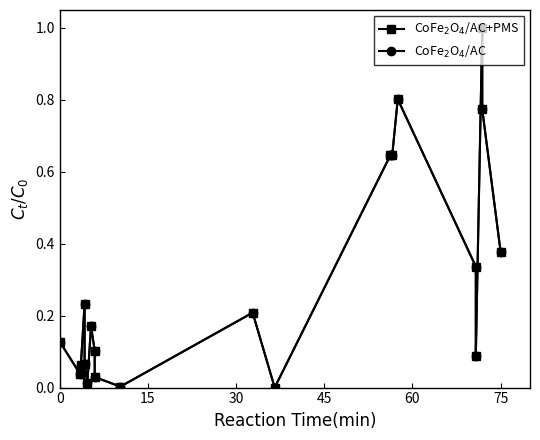

In CoFe$_2$O$_4$/AC, how many points are lower than both neighbors (excluding endpoints)?

5